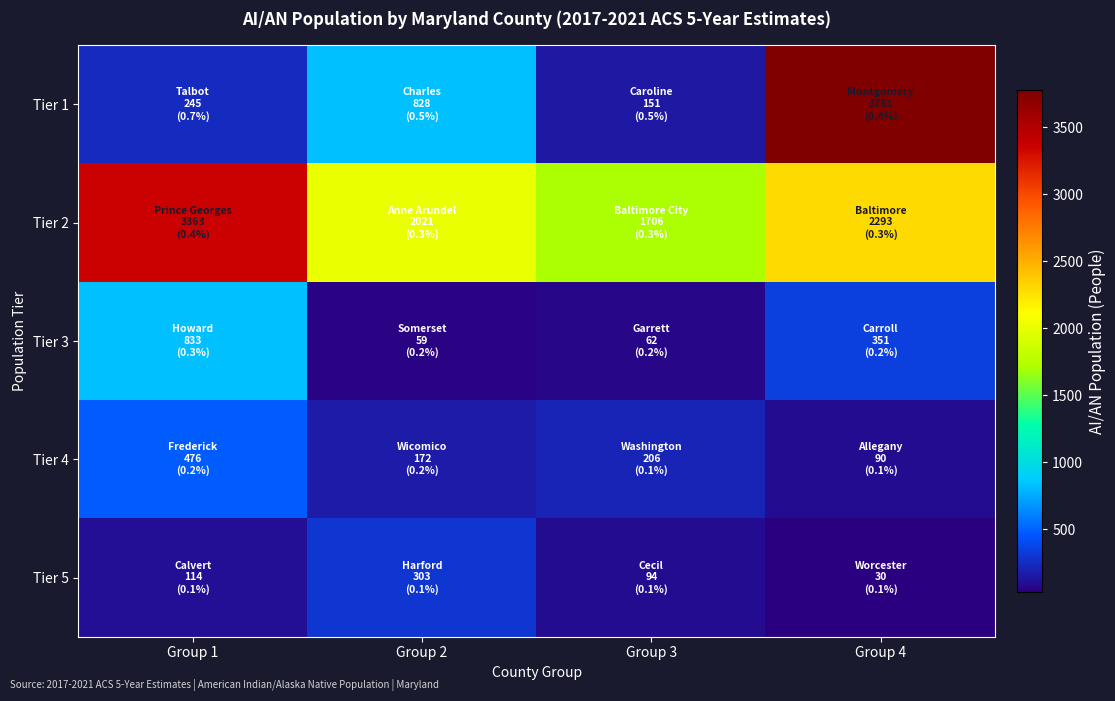

Reading left to right, extract all data points from this chart.

Tier 1: Group 1=245	Group 2=828	Group 3=151	Group 4=3781
Tier 2: Group 1=3363	Group 2=2021	Group 3=1706	Group 4=2293
Tier 3: Group 1=833	Group 2=59	Group 3=62	Group 4=351
Tier 4: Group 1=476	Group 2=172	Group 3=206	Group 4=90
Tier 5: Group 1=114	Group 2=303	Group 3=94	Group 4=30